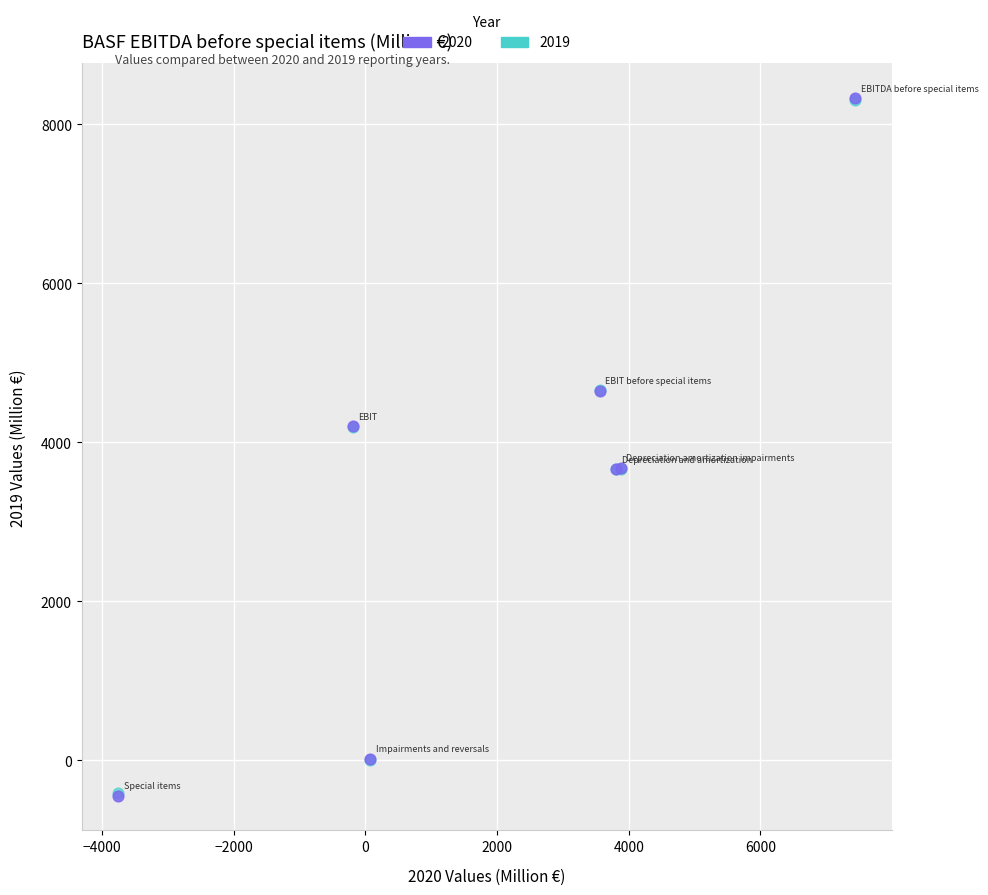

What are all the series names shown in the legend?

2020, 2019